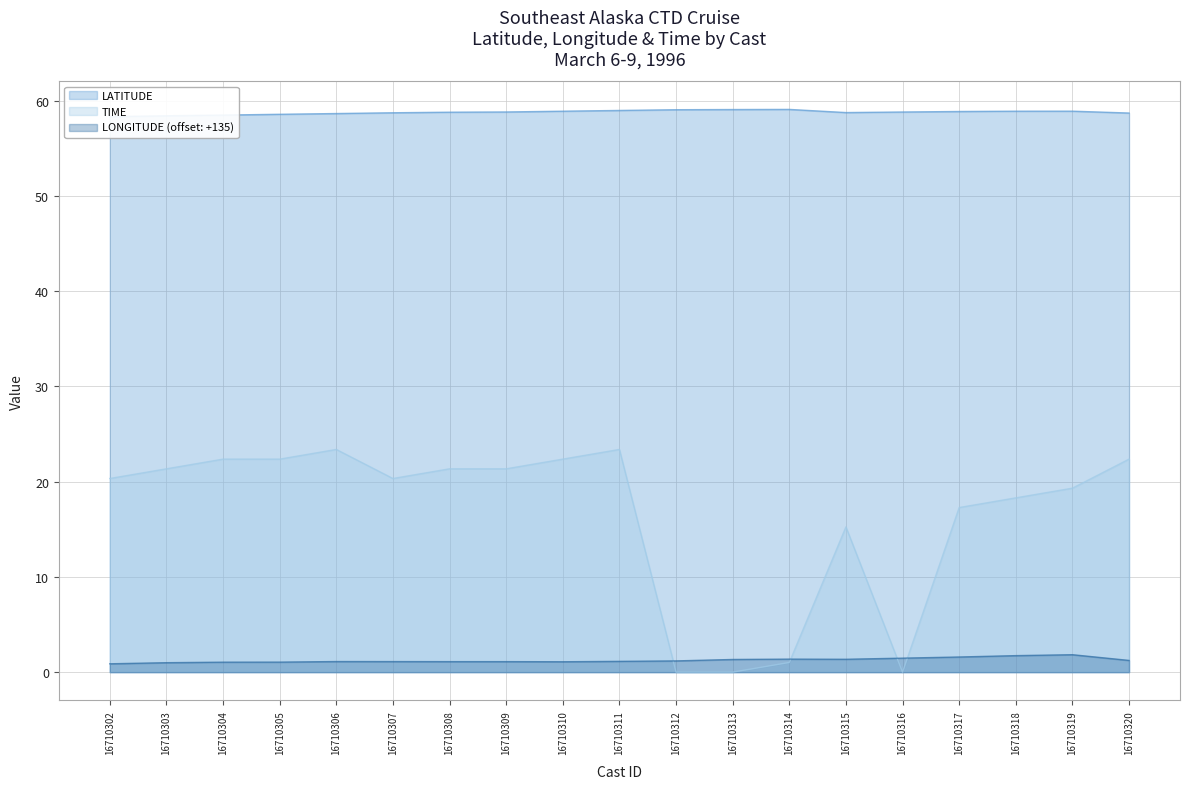

List the series in order of their overall mean, lowest first.

LONGITUDE, TIME, LATITUDE